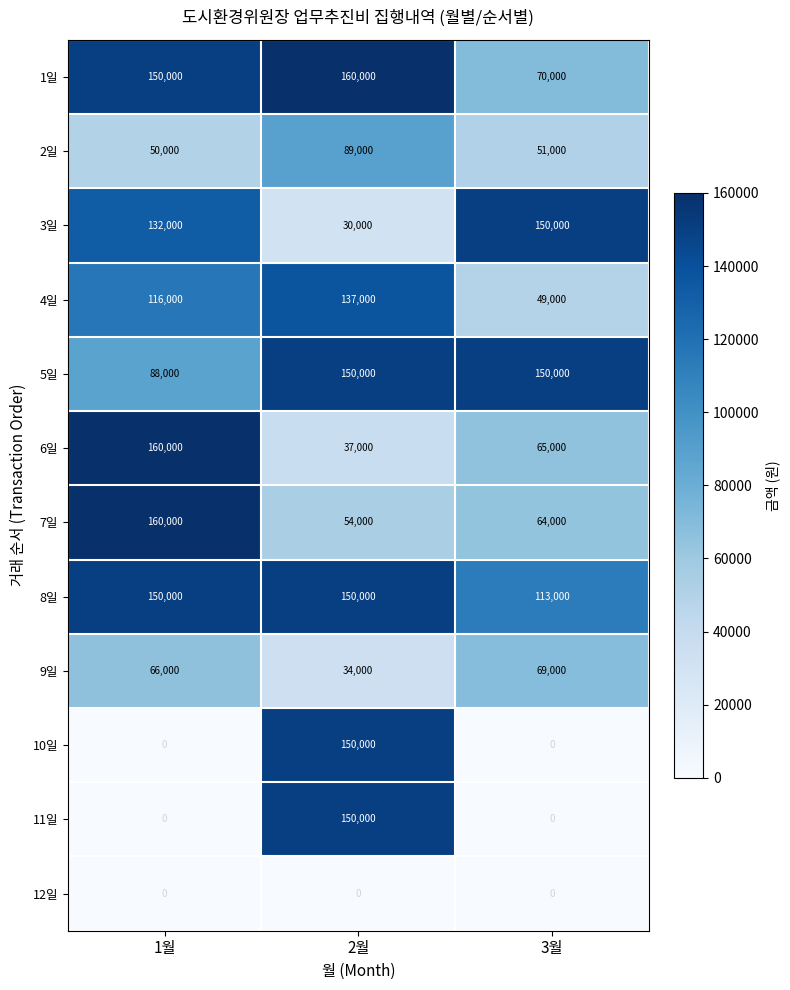

Is it true that 4일 equals 137000 at 2월?

True